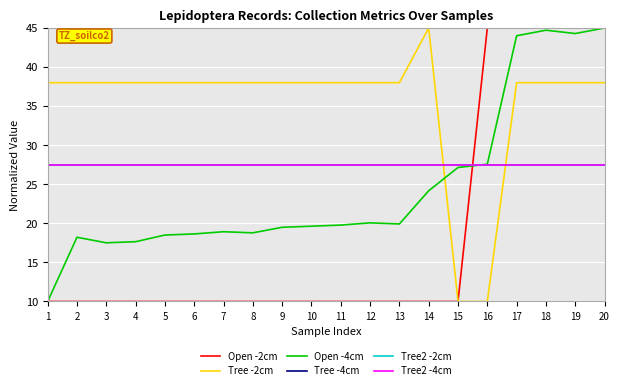

What is the maximum value for Tree -4cm?

27.5